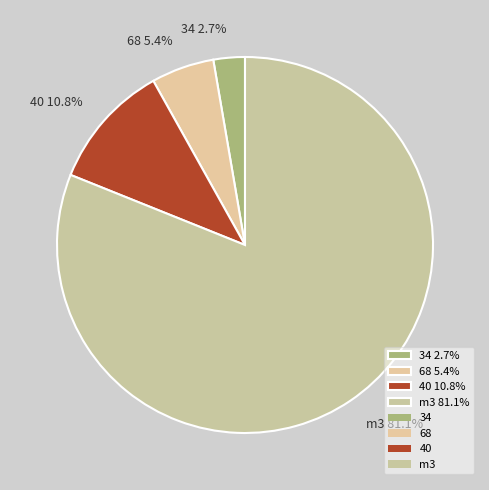

Does any single category account for the majority?

Yes